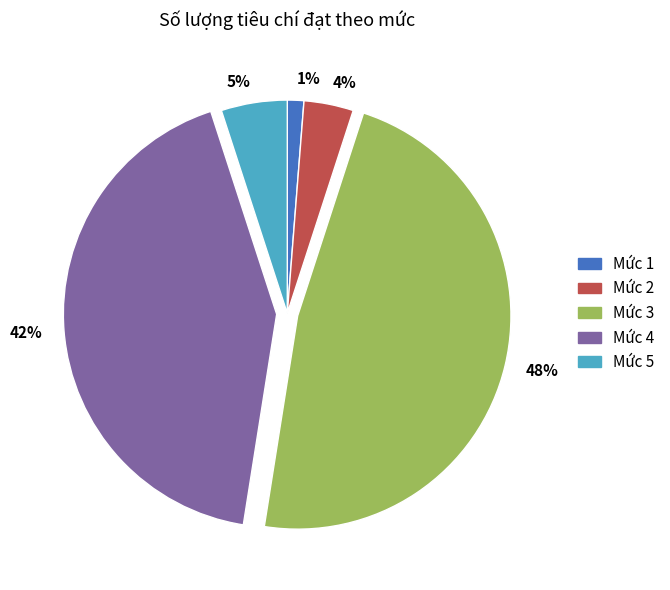

Is Mức 3 the majority of the pie?

No